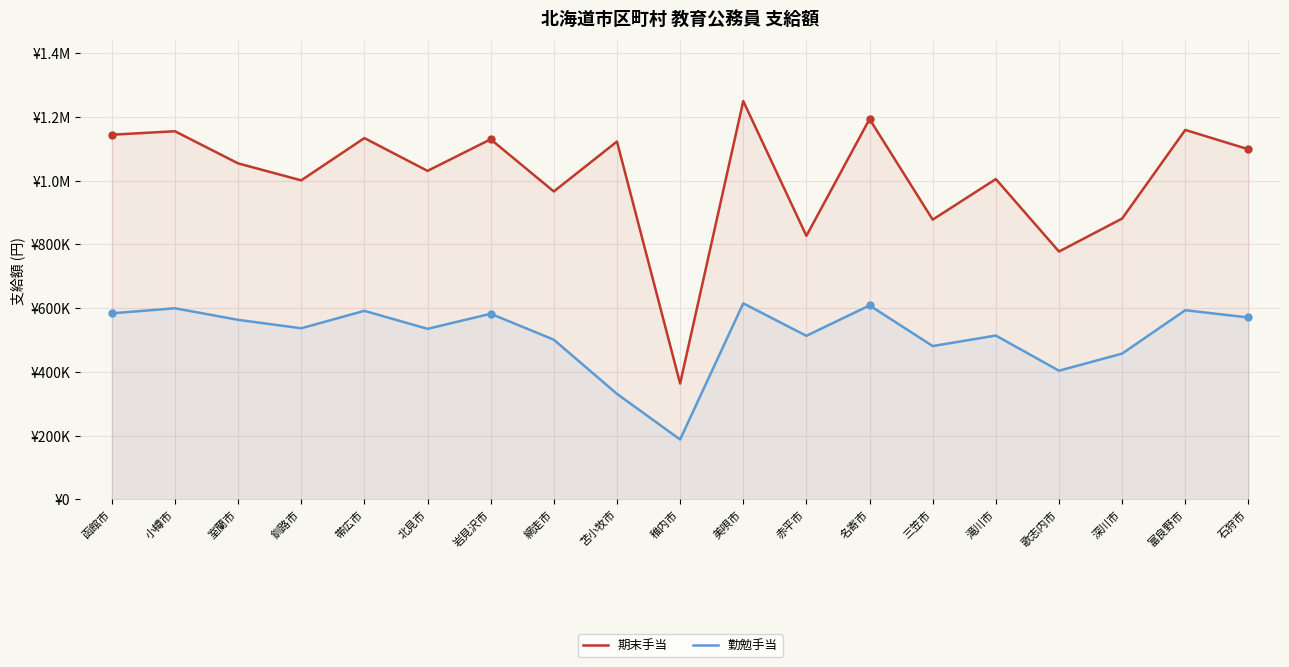

What is the difference between the maximum and minimum values in the 勤勉手当 series?

427025